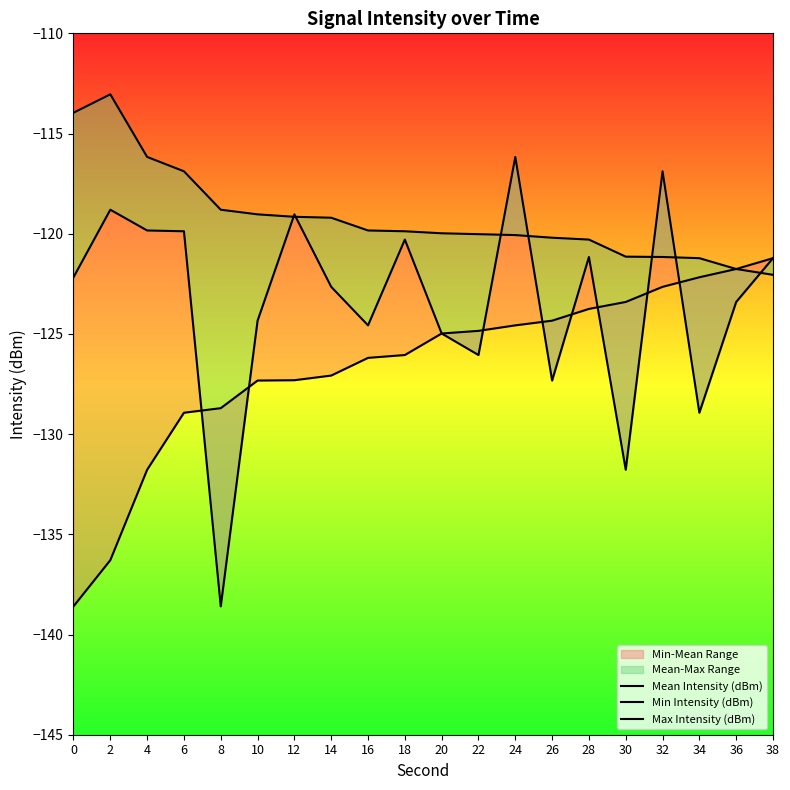

Between which two adjacent categories do Mean Intensity (dBm) and Max Intensity (dBm) first intersect?

10 and 12